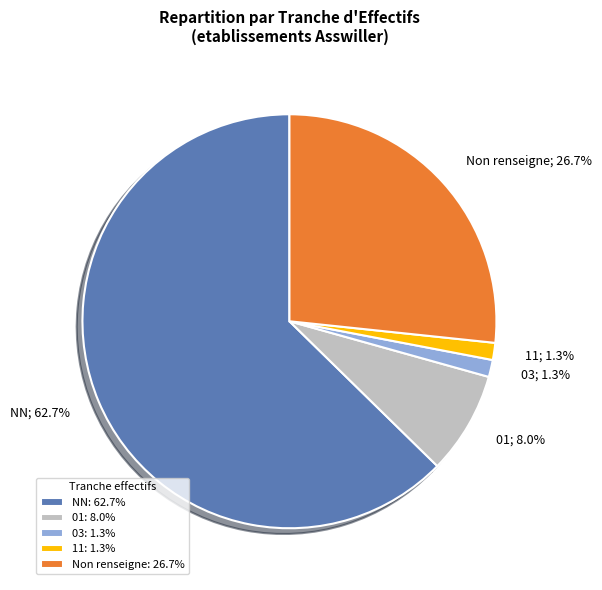

Combined, what portion of the pie is NN: 62.7% and 11: 1.3%?

64.0%